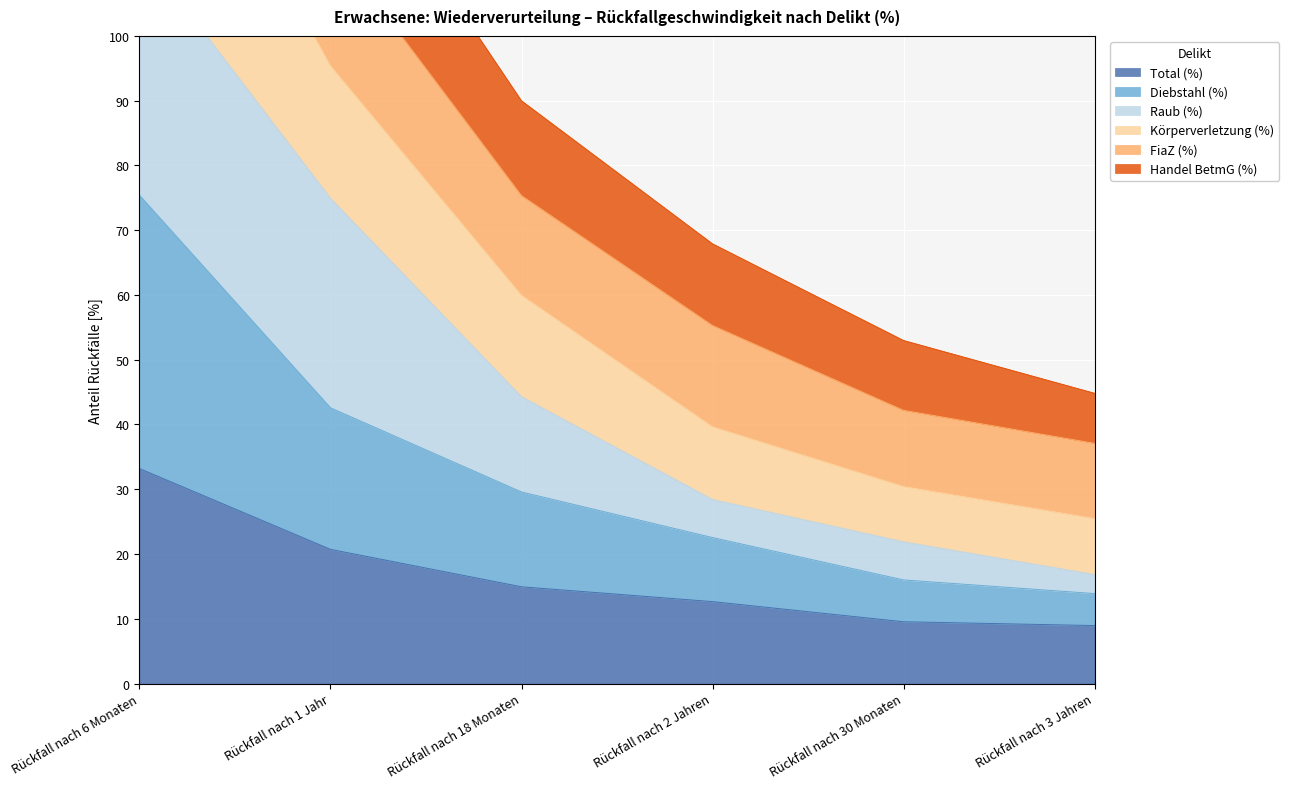

What is the highest value of the Total (%) series?

33.2